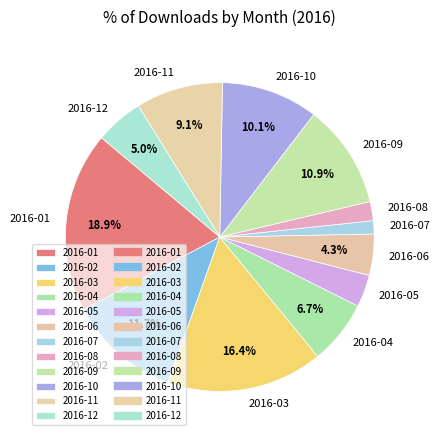

To the nearest percent, what is the difference between the largest and smallest slice percentages?

18%